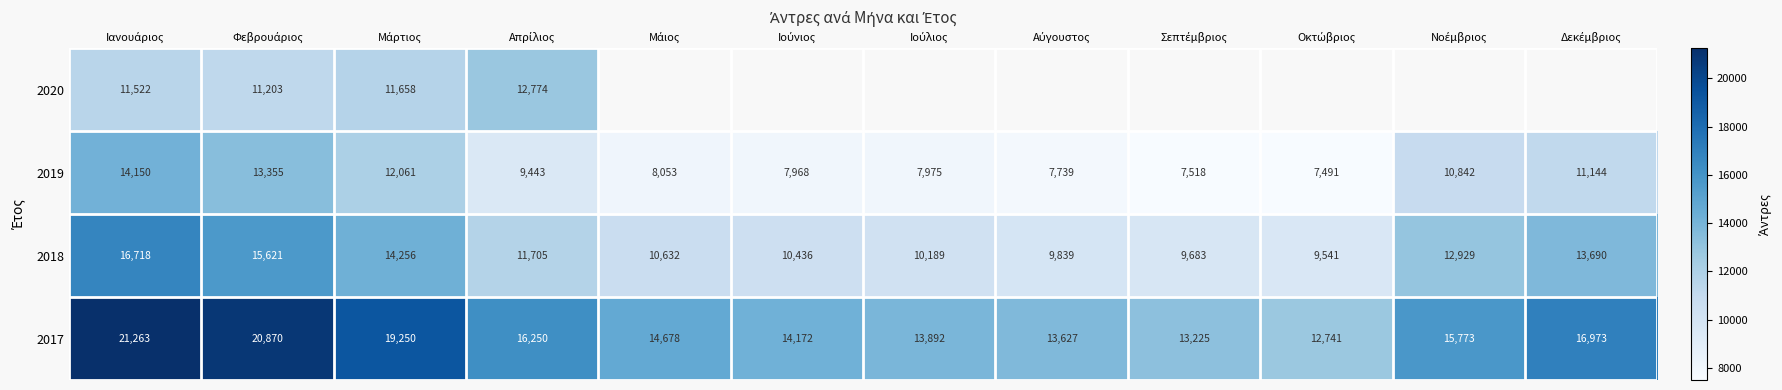

What is the maximum value for 2018?

16718